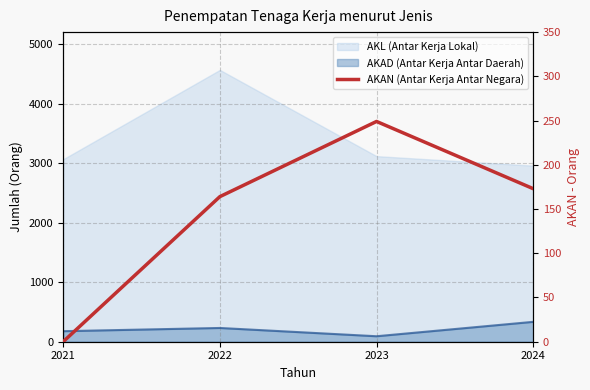

What value does the data have at 2024, to the nearest 10?

170